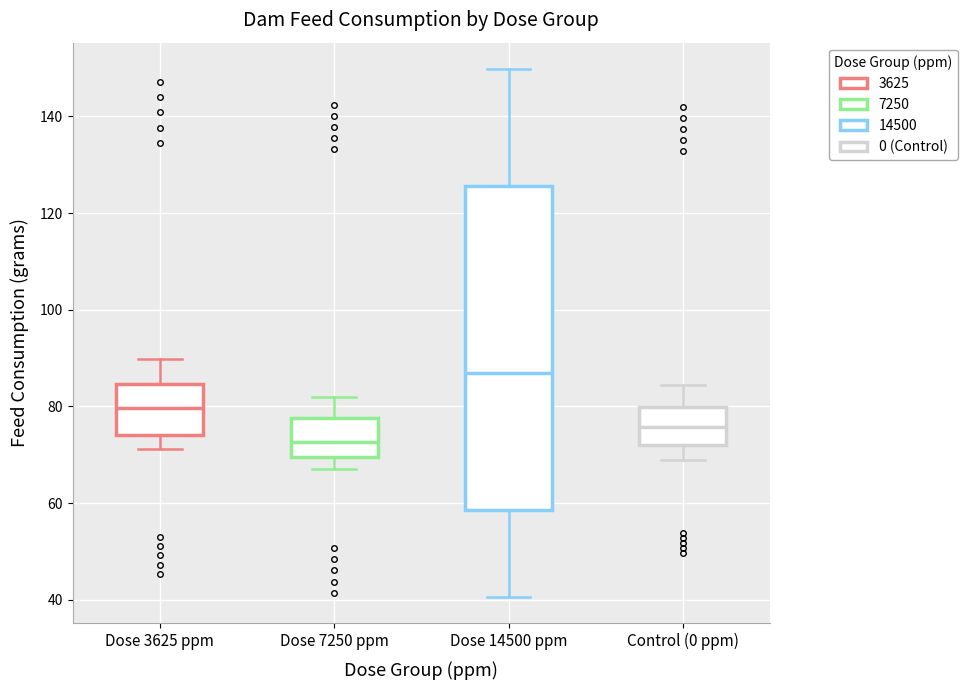

Reading left to right, transcribe this box plot: for each box, give where its median line is, the range the box spans, and where its two whiskers end, as read against the y-axis. The values are not printed on the chart, so give them approximately, as read against the axis.

Dose 3625 ppm: median 80, box 74 to 84, whiskers 72 to 90
Dose 7250 ppm: median 72, box 70 to 78, whiskers 68 to 82
Dose 14500 ppm: median 86, box 58 to 126, whiskers 40 to 150
Control (0 ppm): median 76, box 72 to 80, whiskers 68 to 84